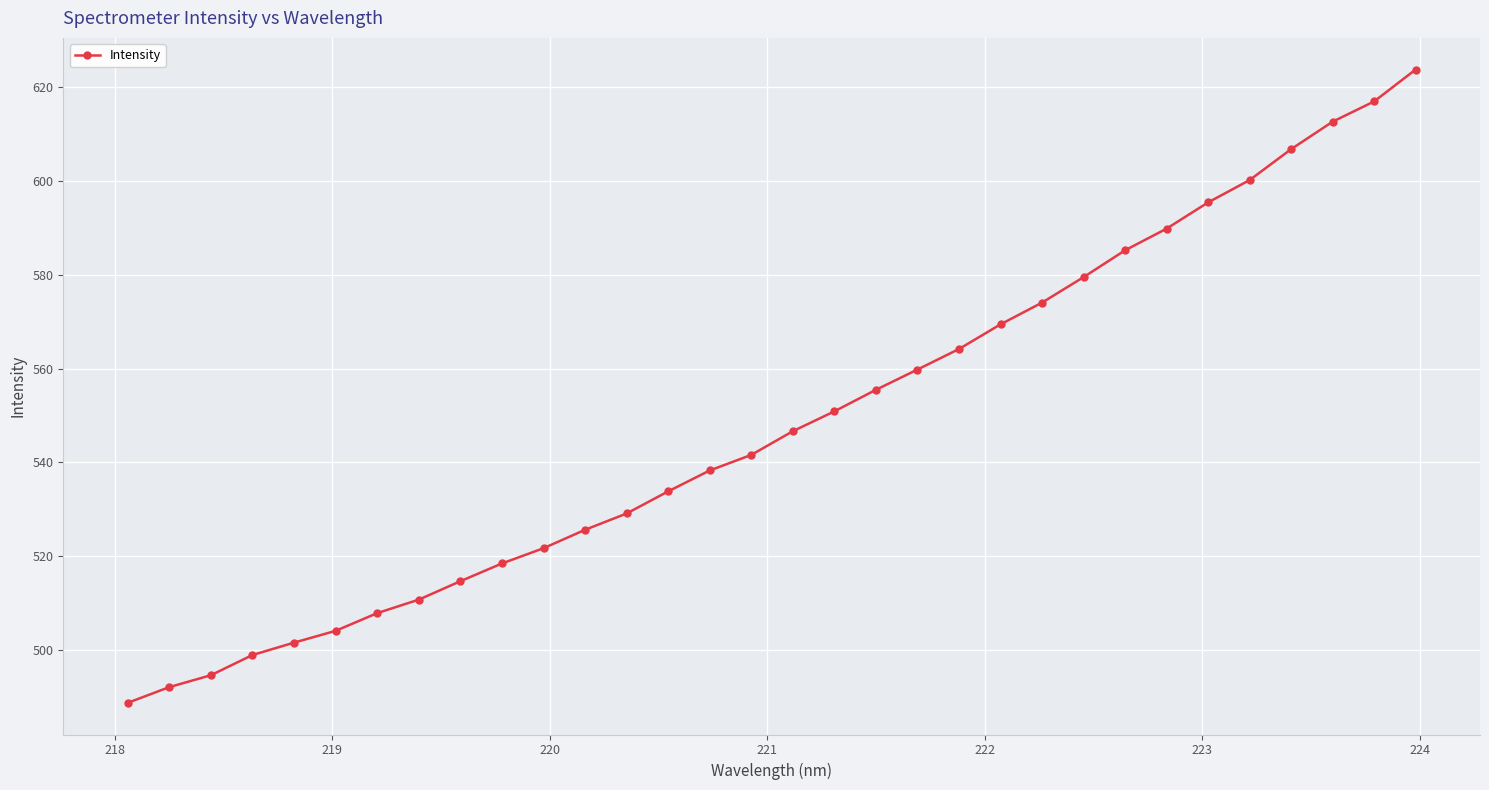

What is the minimum value shown in the chart?

488.8